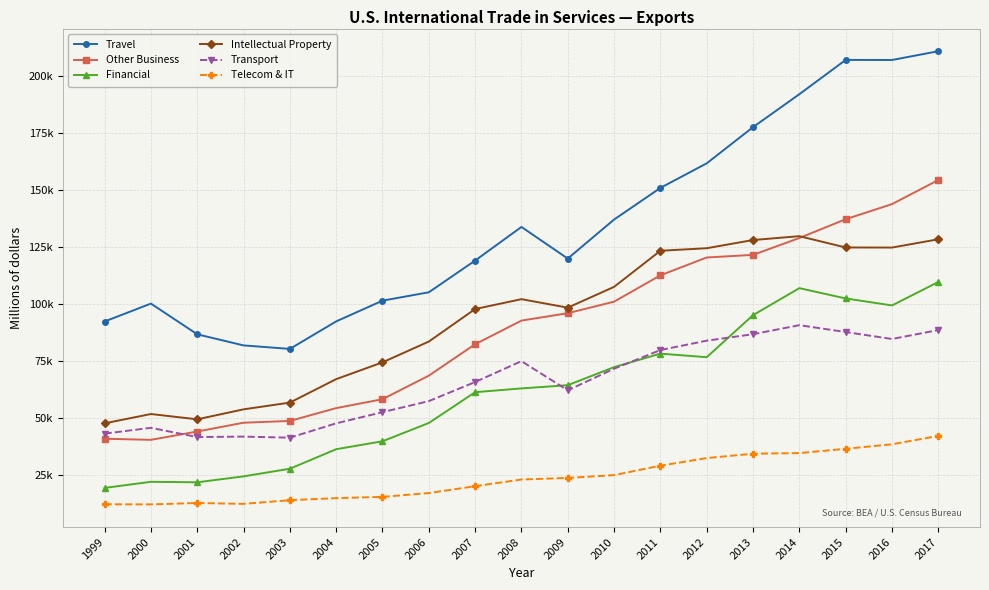

Does the chart have visible grid lines?

Yes